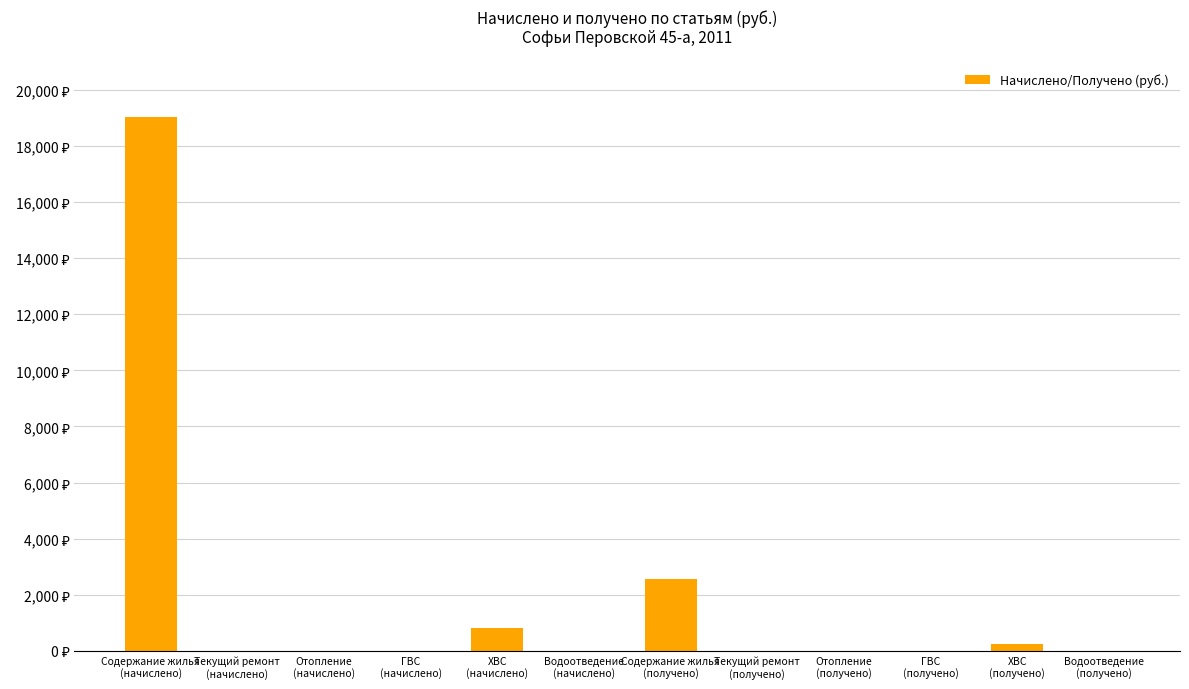

List the labels in order of value, smallest first.

Текущий ремонт
(начислено), Отопление
(начислено), ГВС
(начислено), Водоотведение
(начислено), Текущий ремонт
(получено), Отопление
(получено), ГВС
(получено), Водоотведение
(получено), ХВС
(получено), ХВС
(начислено), Содержание жилья
(получено), Содержание жилья
(начислено)